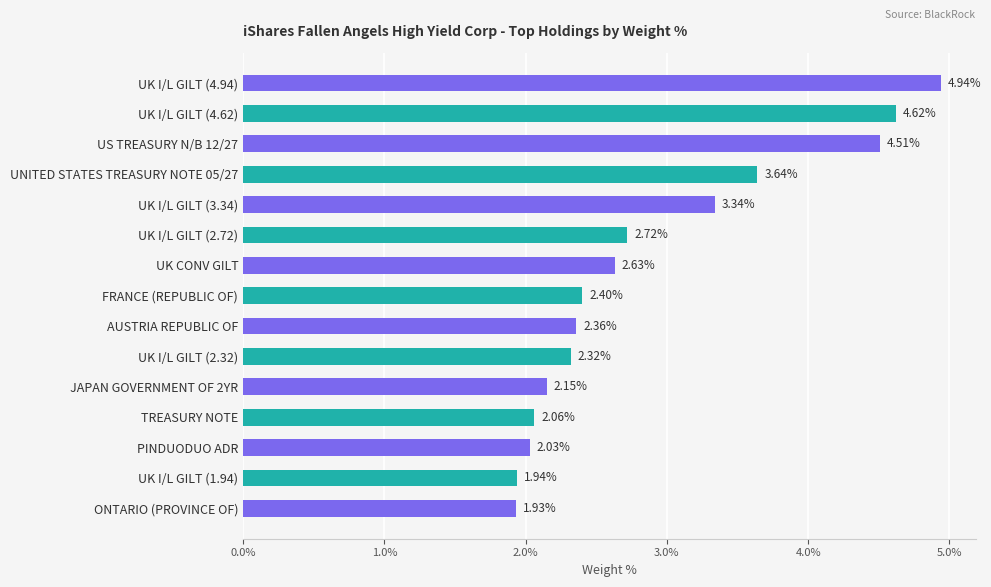

Is it true that the value at US TREASURY N/B 12/27 is 2.1?

False